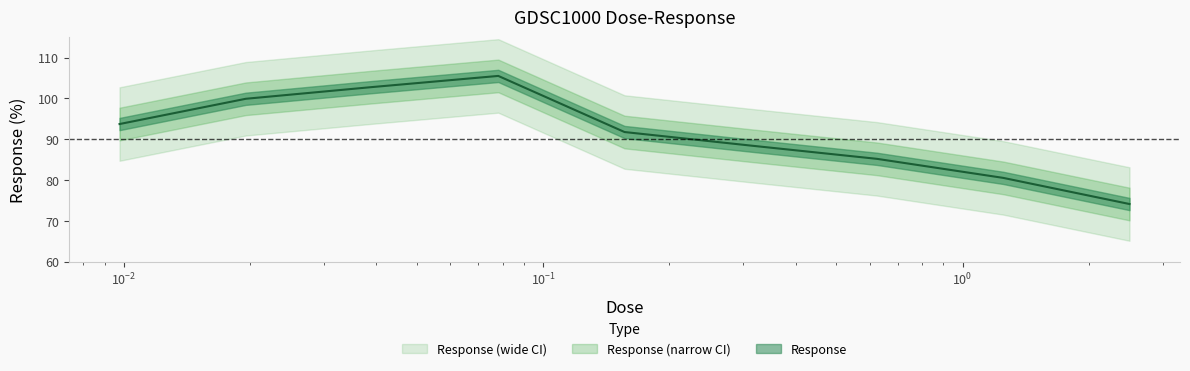

How many points are higher than both their immediate neighbors (excluding endpoints)?

1